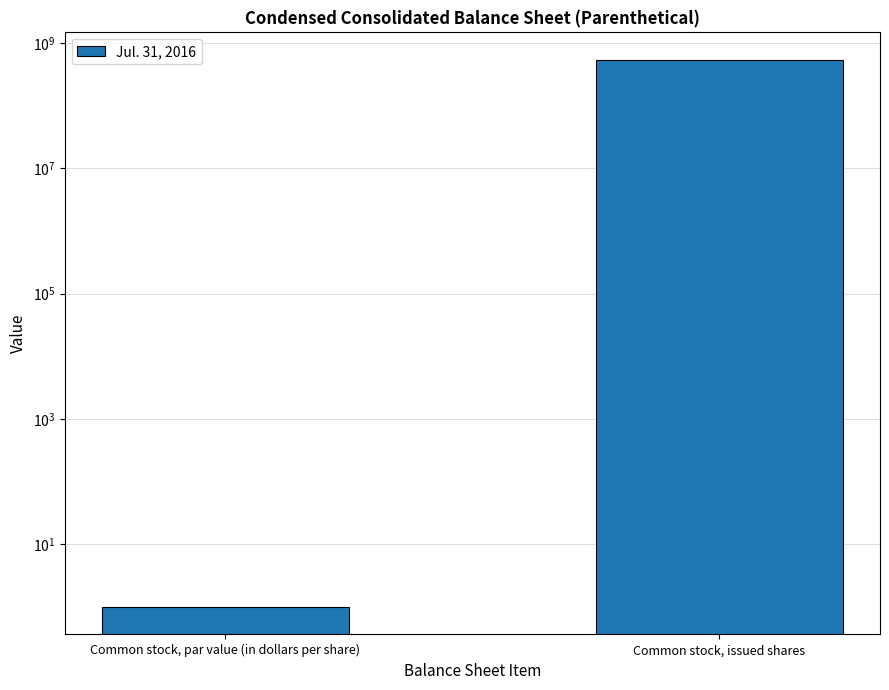

What is the sum of all values?

536431205